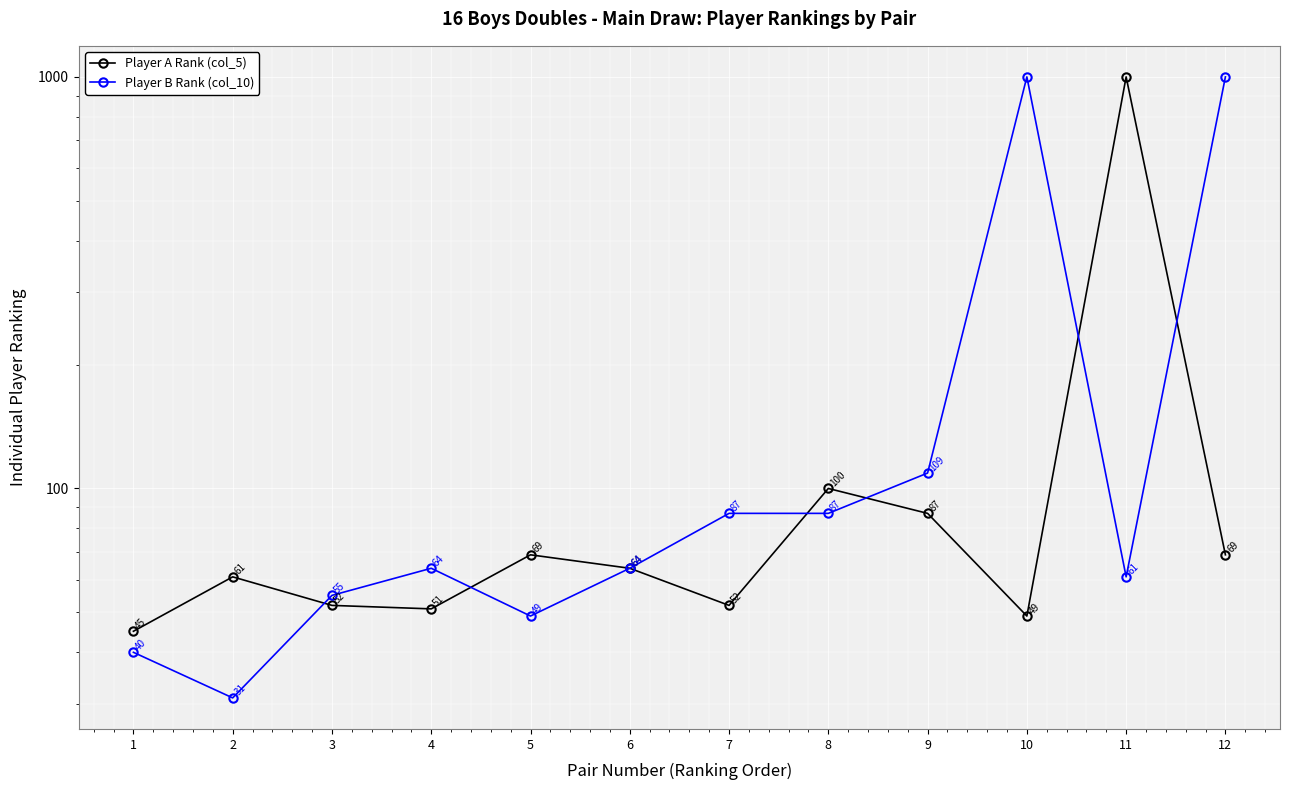

What is the value of the Player A Rank (col_5) point at the 1st from the left?

45